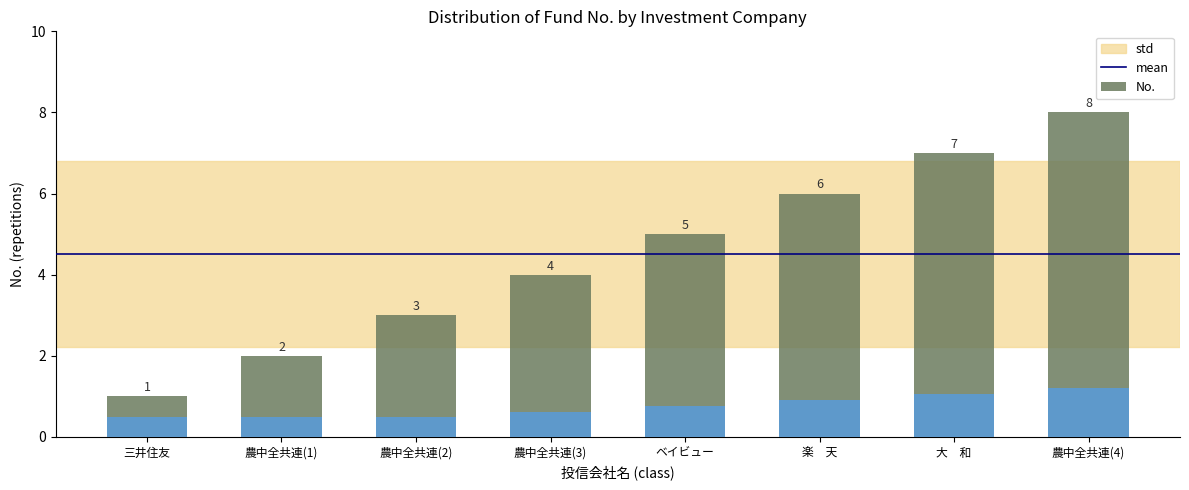

What is the change in value from 三井住友 to 農中全共連(3)?

+3